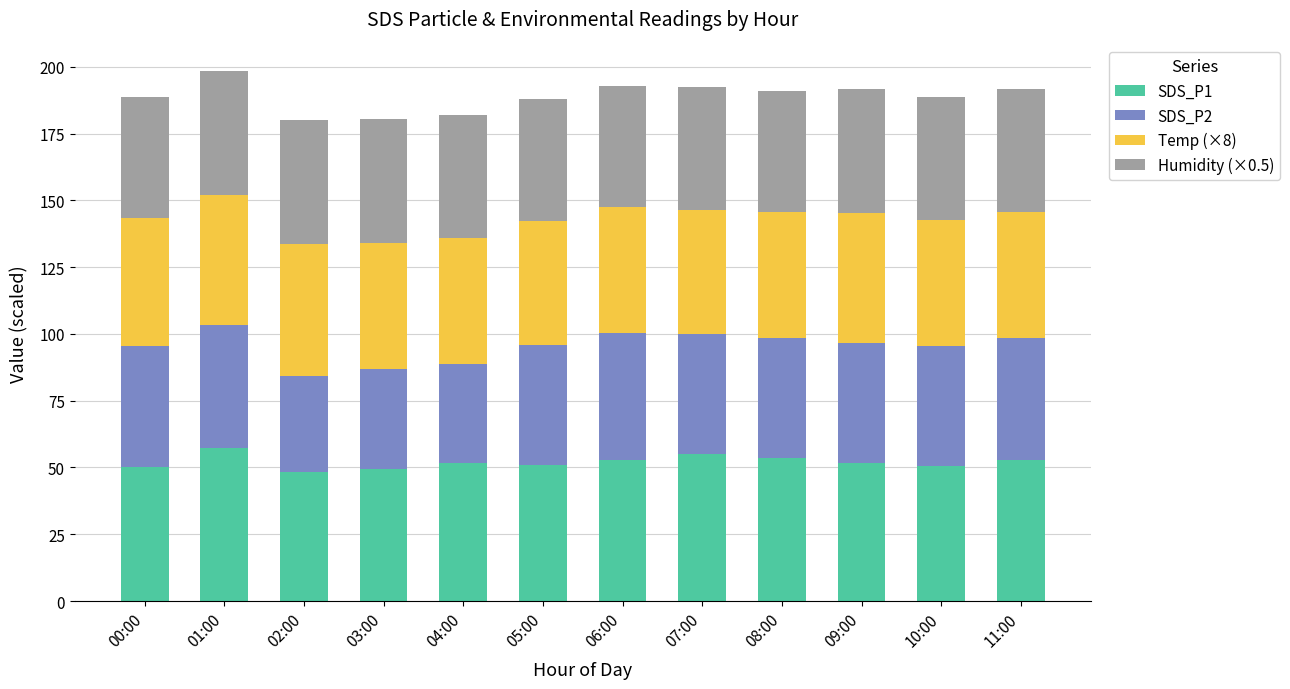

True or false: SDS_P1 has a value of 48.2 at 02:00.

True